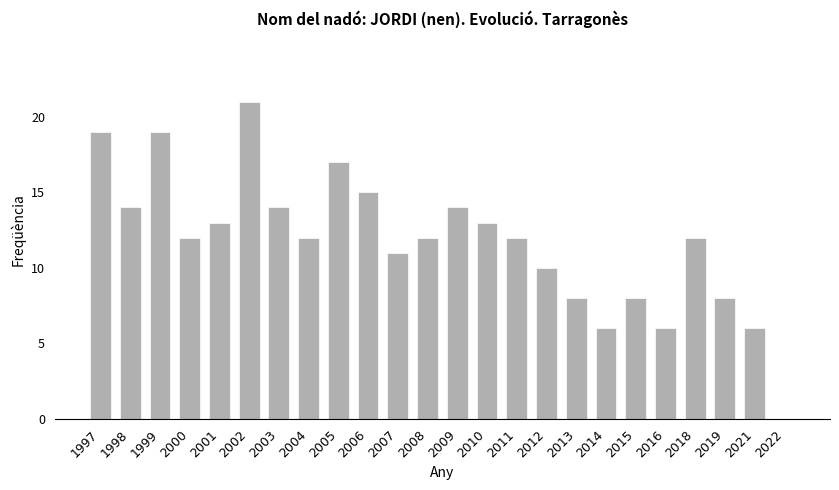

Count the number of categories in the chart.

24